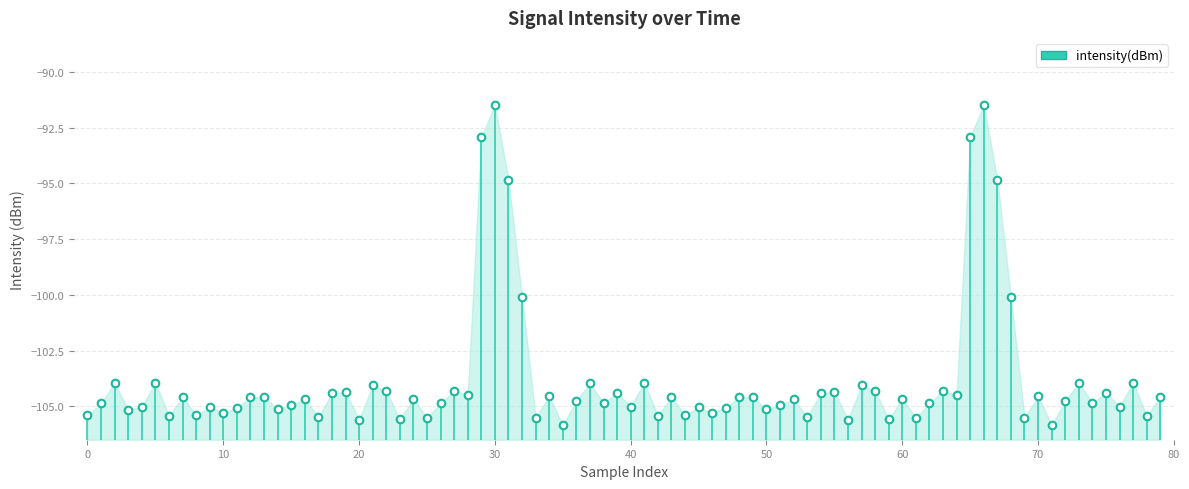

What is the range of Y values (max minus min)?

14.4